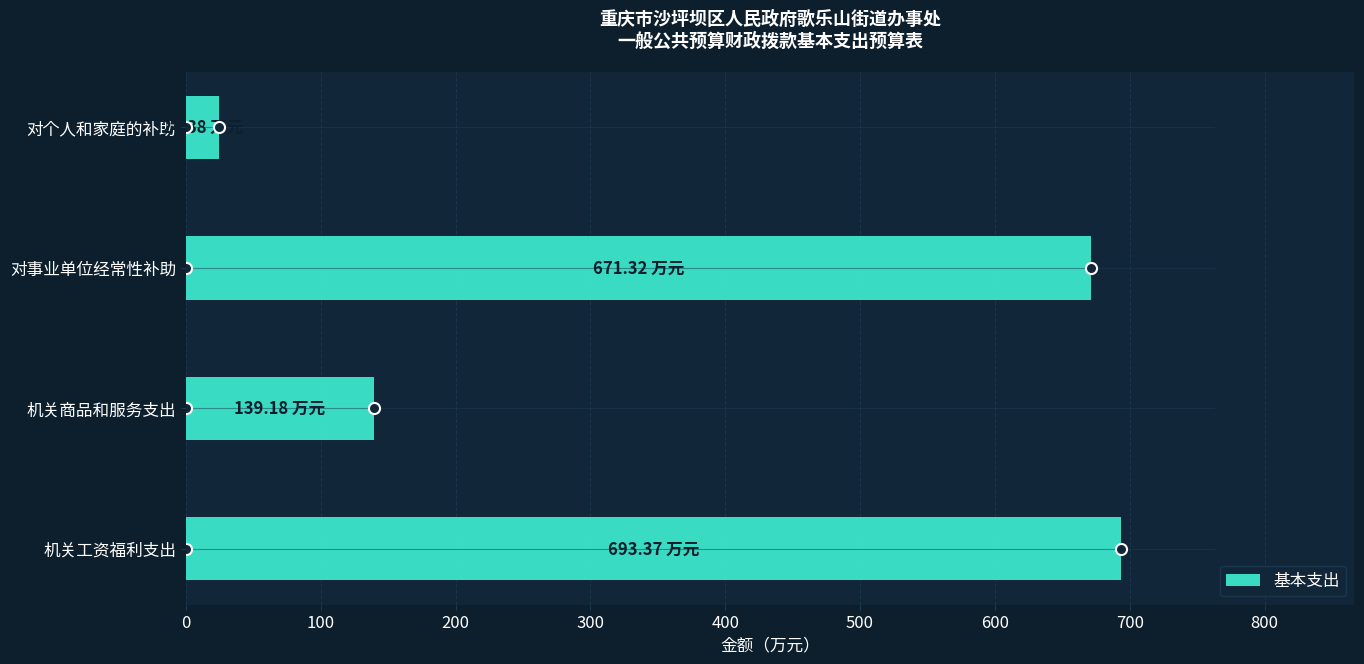

How many bars are there in total?

4